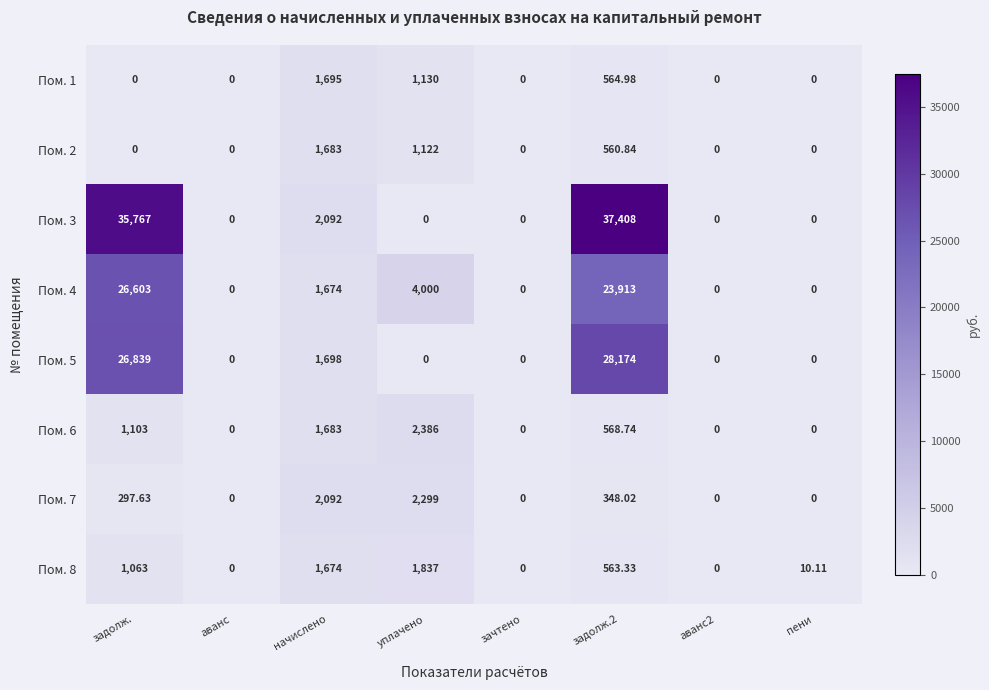

Is the value of Пом. 8 at начислено greater than the value of Пом. 1 at зачтено?

Yes